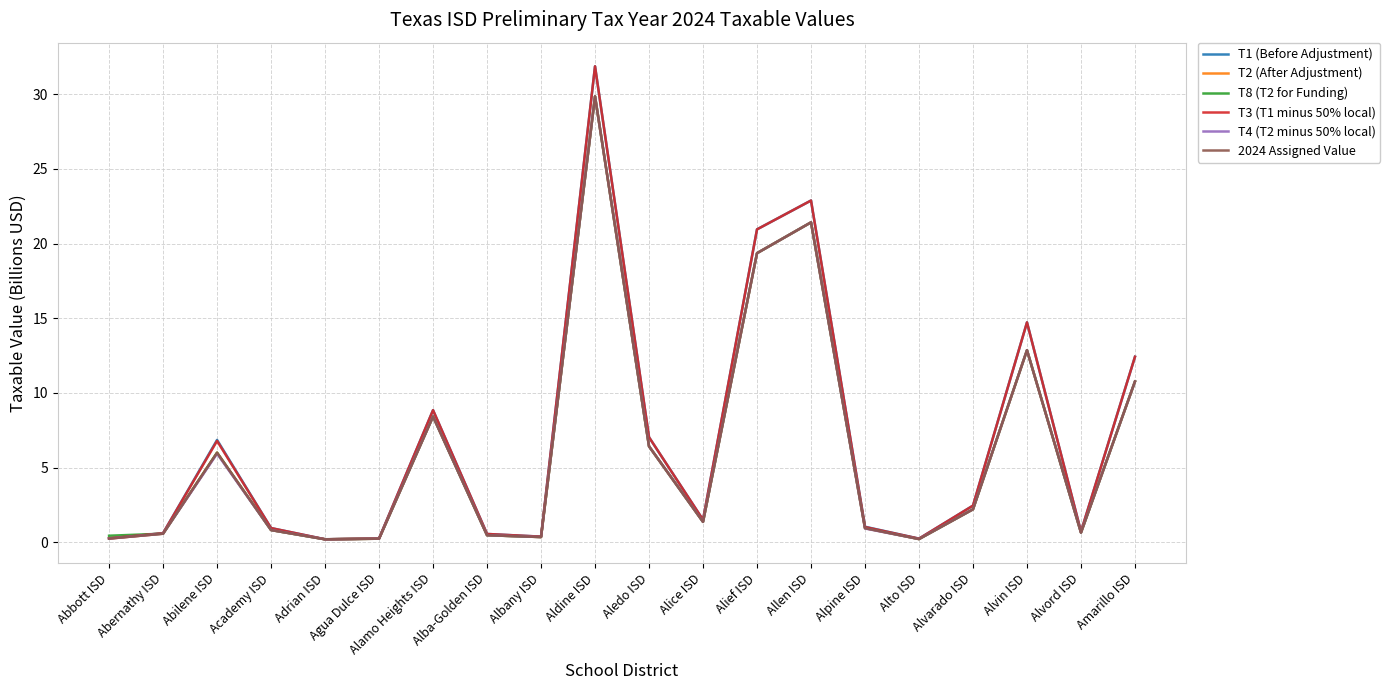

Rank the categories by T8 (T2 for Funding) value from highest to lowest.

Aldine ISD, Allen ISD, Alief ISD, Alvin ISD, Amarillo ISD, Alamo Heights ISD, Aledo ISD, Abilene ISD, Alvarado ISD, Alice ISD, Alpine ISD, Academy ISD, Alvord ISD, Abernathy ISD, Alba-Golden ISD, Abbott ISD, Albany ISD, Agua Dulce ISD, Alto ISD, Adrian ISD